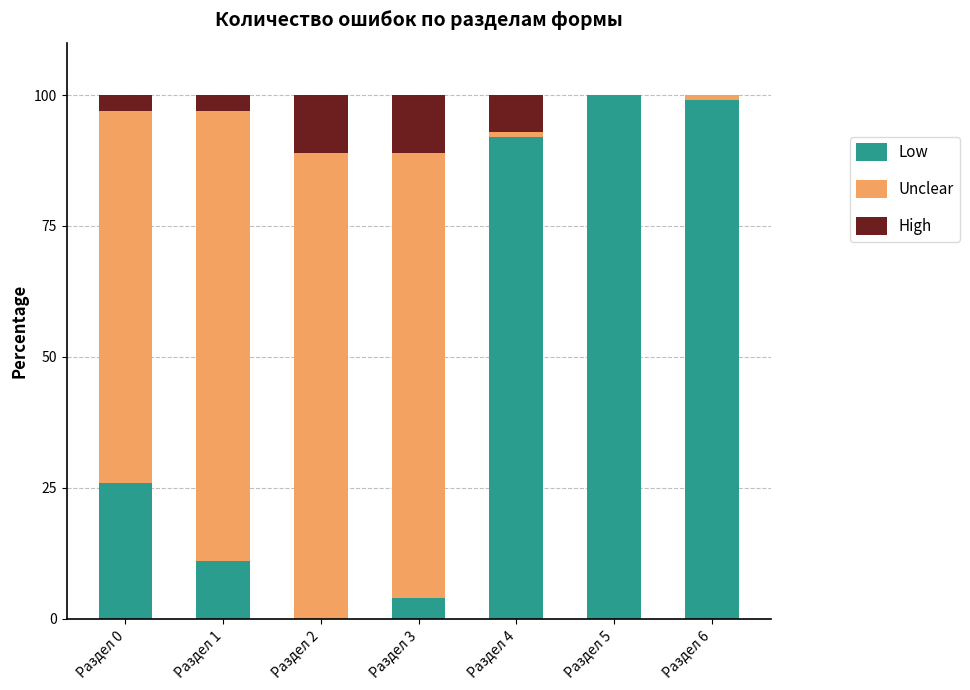

What are all the series names shown in the legend?

Low, Unclear, High